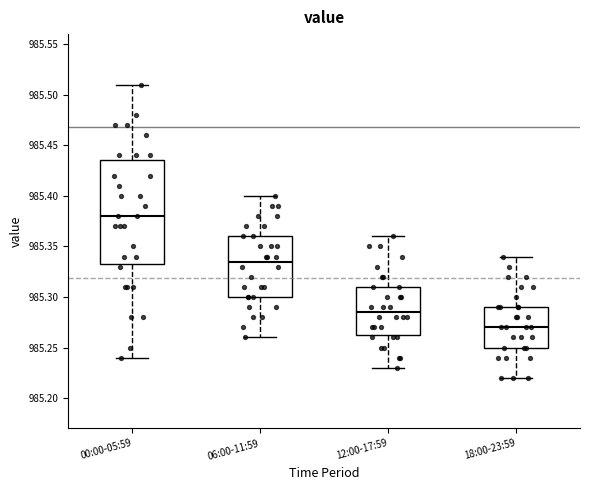

Comparing the boxes themselves (not the whiskers), which one is the tallest?

00:00-05:59